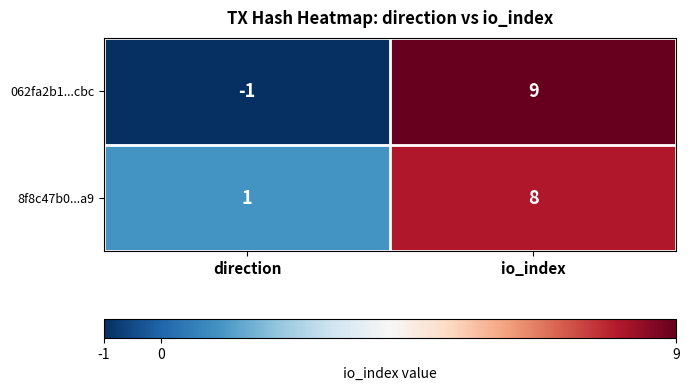

Which series has the widest spread of values?

062fa2b1...cbc